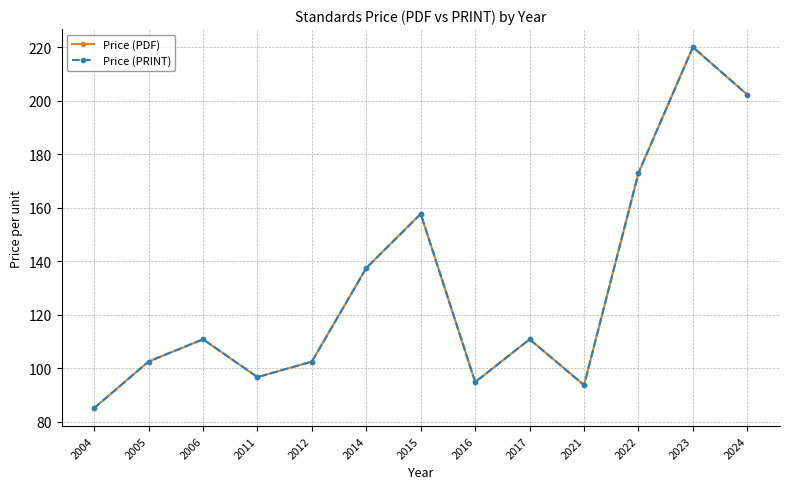

Does the chart have visible grid lines?

Yes